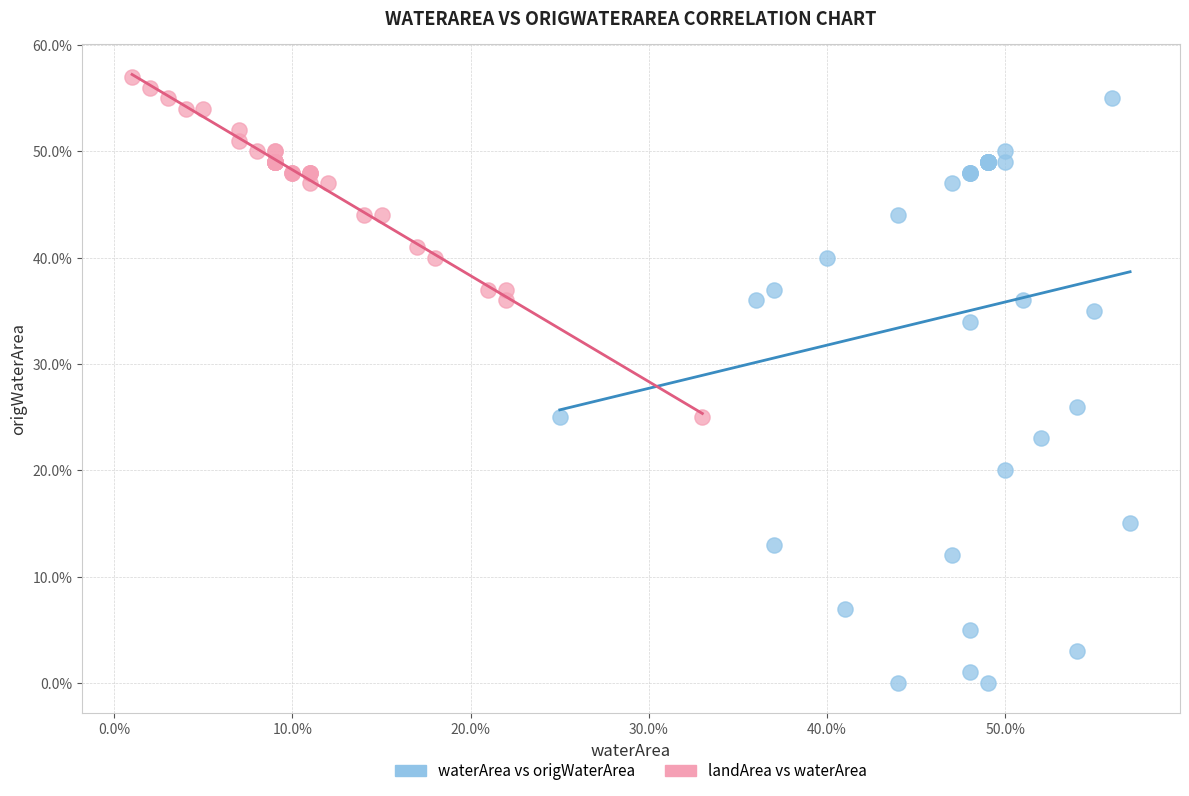

What are all the series names shown in the legend?

waterArea vs origWaterArea, landArea vs waterArea